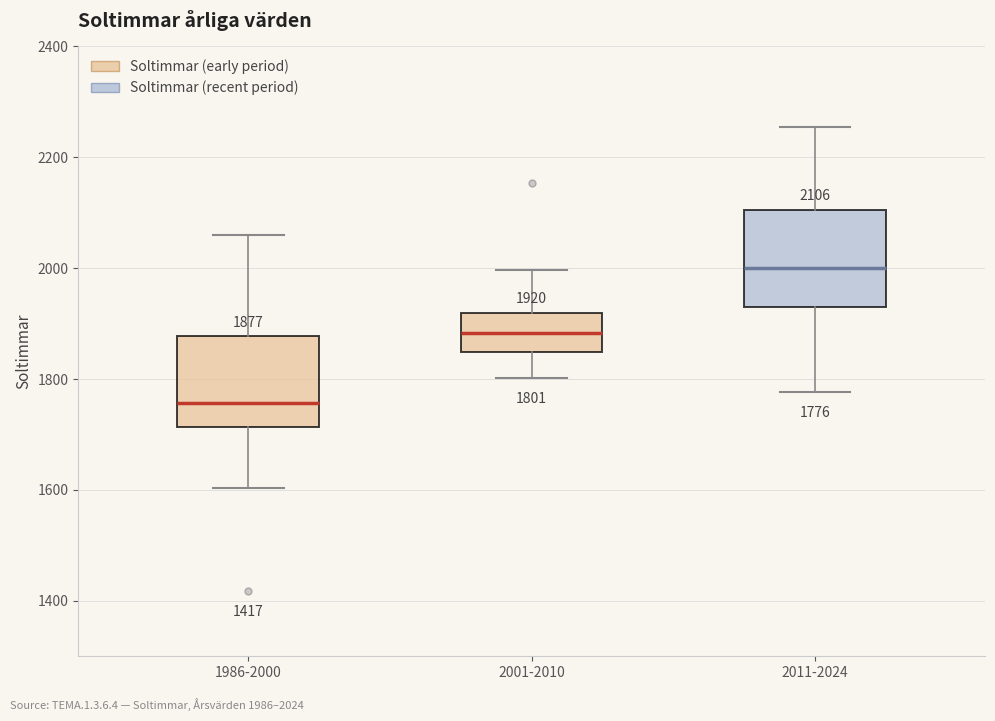

Which box has the highest median line?

2011-2024